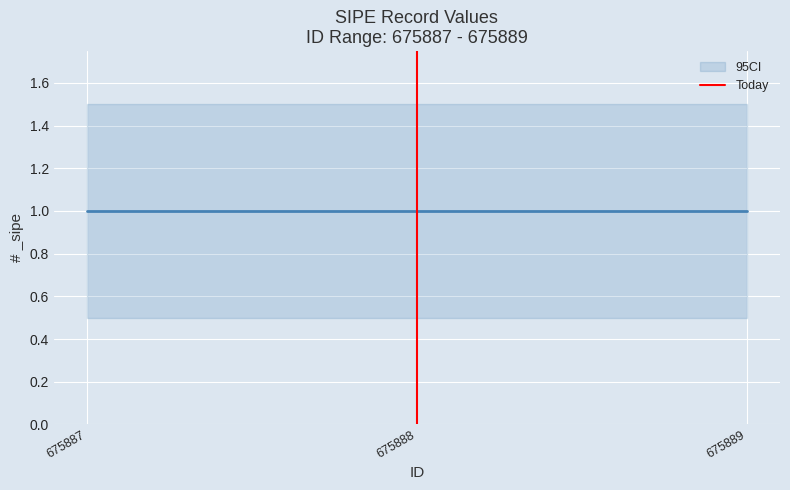

What is the maximum value shown in the chart?

1